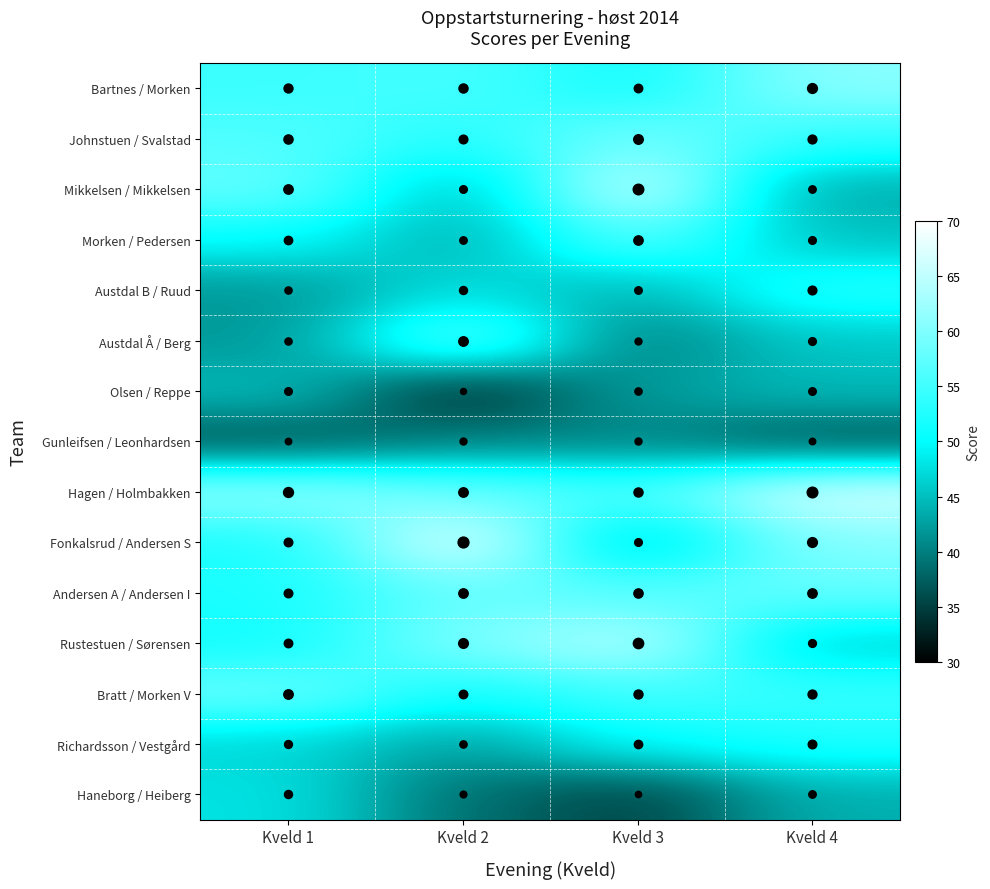

Between Kveld 4 and Kveld 1, which is larger?

Kveld 4